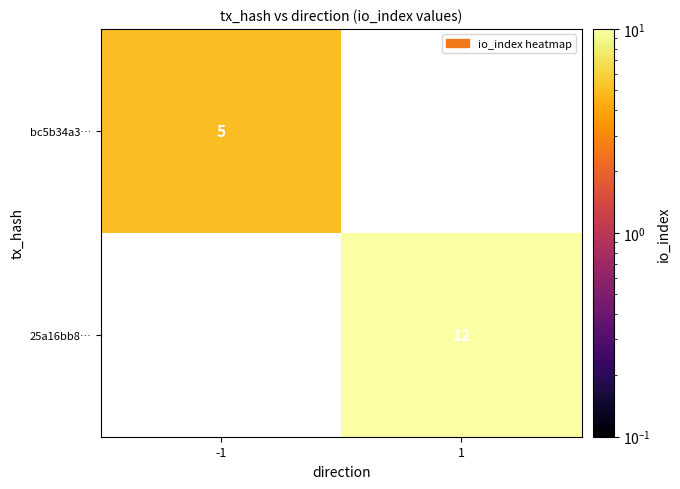

Is it true that bc5b34a3… equals 5 at -1?

True